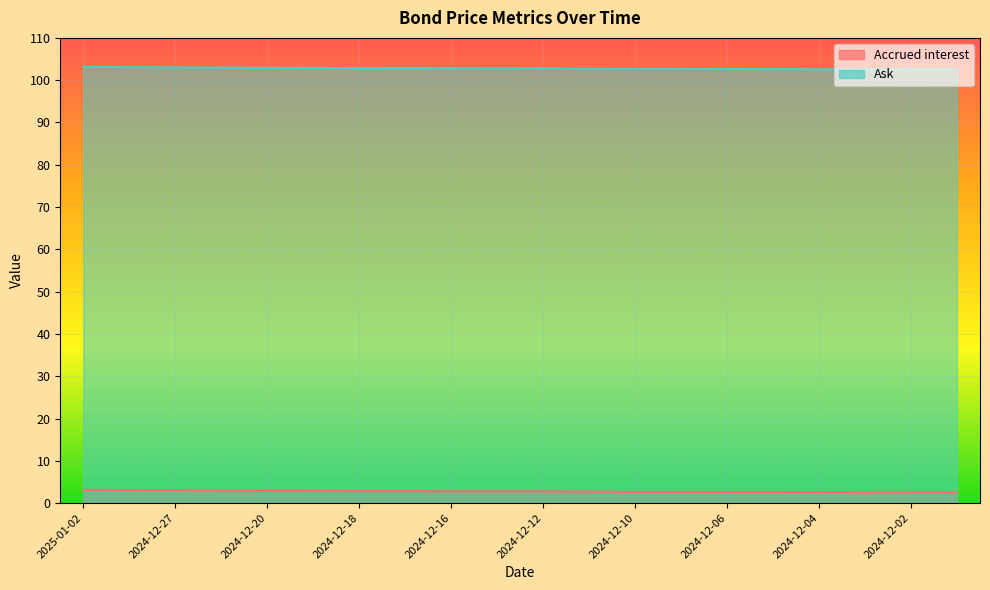

What are all the series names shown in the legend?

Accrued interest, Ask